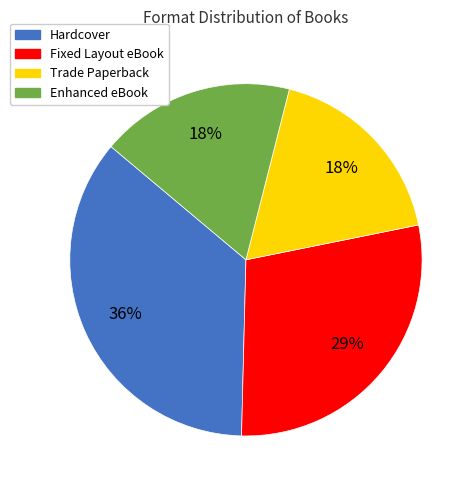

To the nearest percent, what percentage of the pie is Hardcover?

36%